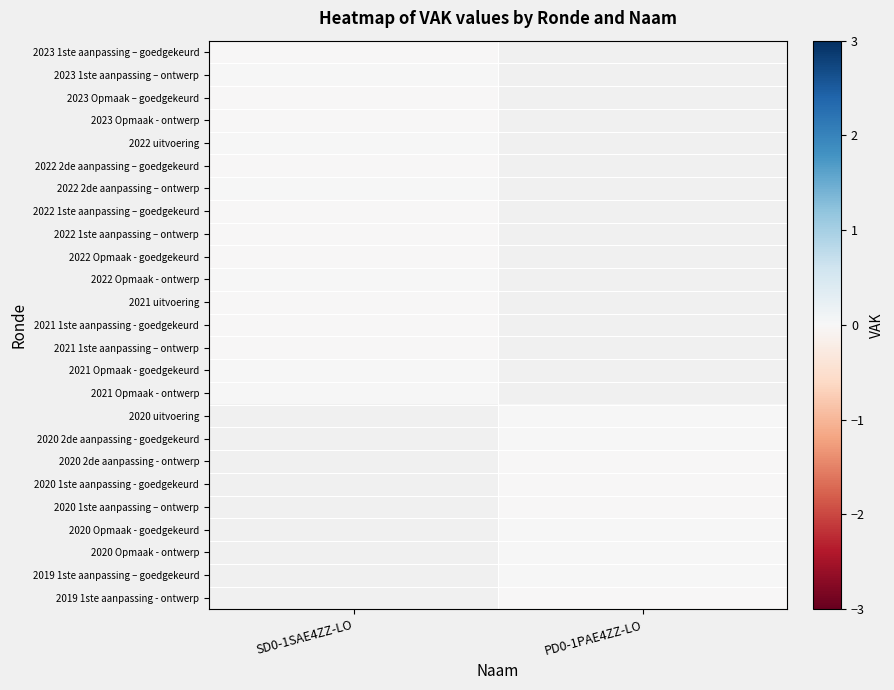

At which label does 2019 1ste aanpassing – goedgekeurd reach its peak?

SD0-1SAE4ZZ-LO